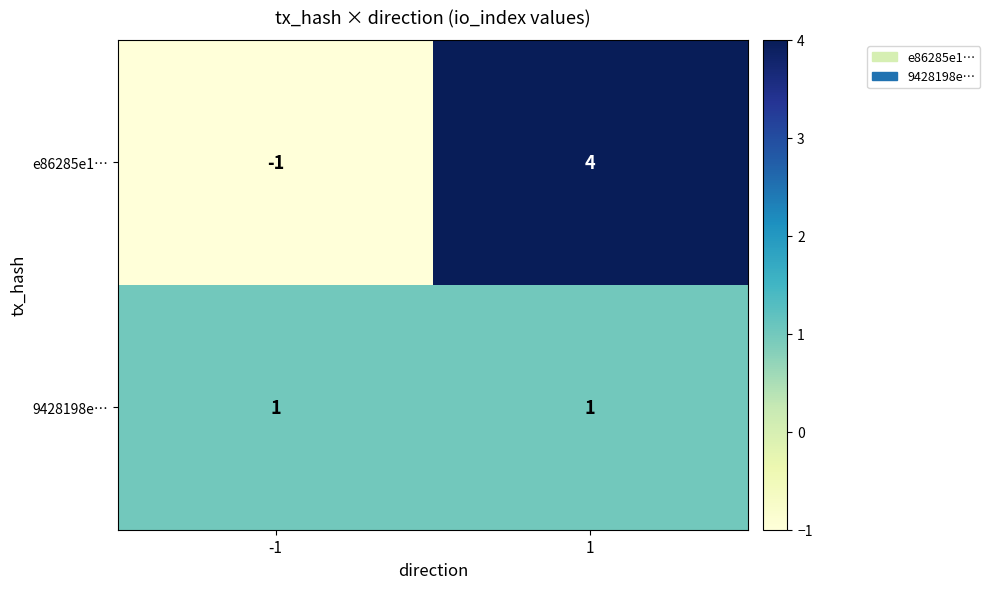

Reading left to right, what are all the values shown in this chart?

e86285e1…: -1	4
9428198e…: 1	1